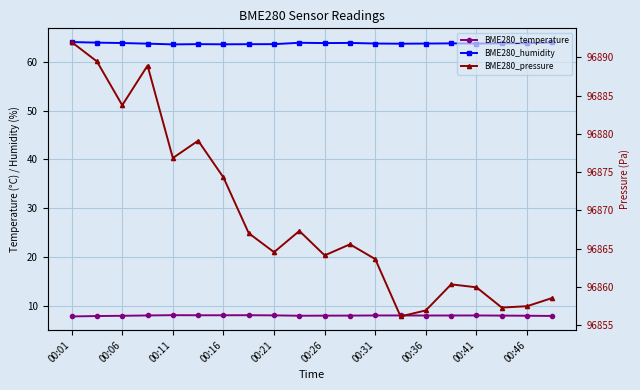

At which category does BME280_temperature reach its first local peak?

00:11